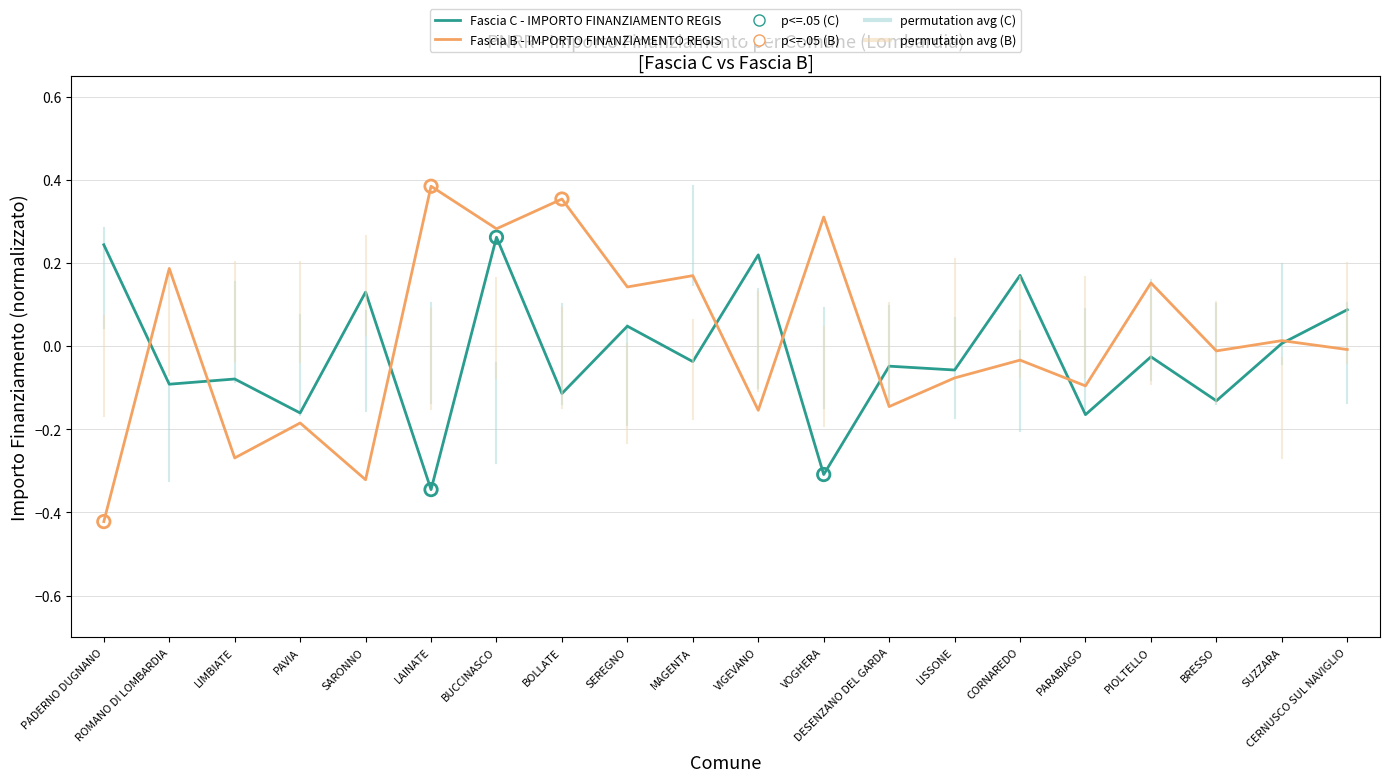

Which series has the largest total across all categories?

Fascia B - IMPORTO FINANZIAMENTO REGIS